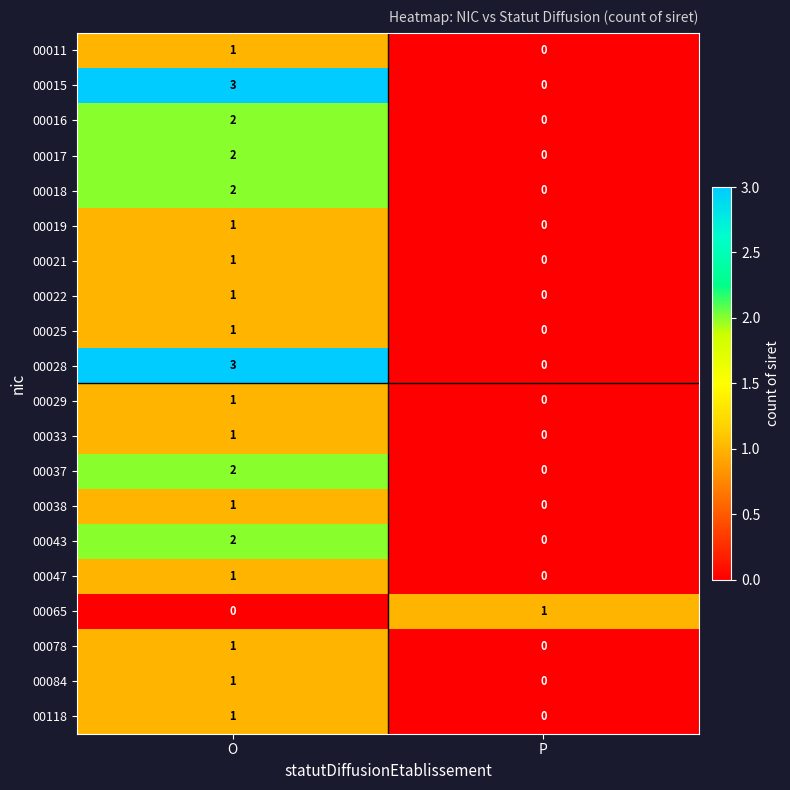

At which label does 00043 reach its peak?

O